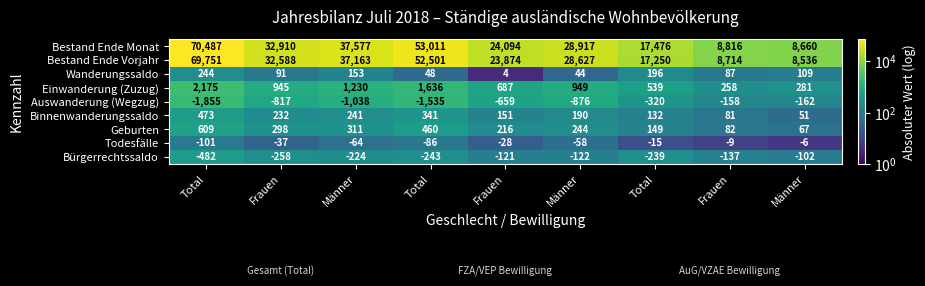

Which series has the largest range (max minus min)?

Bestand Ende Monat